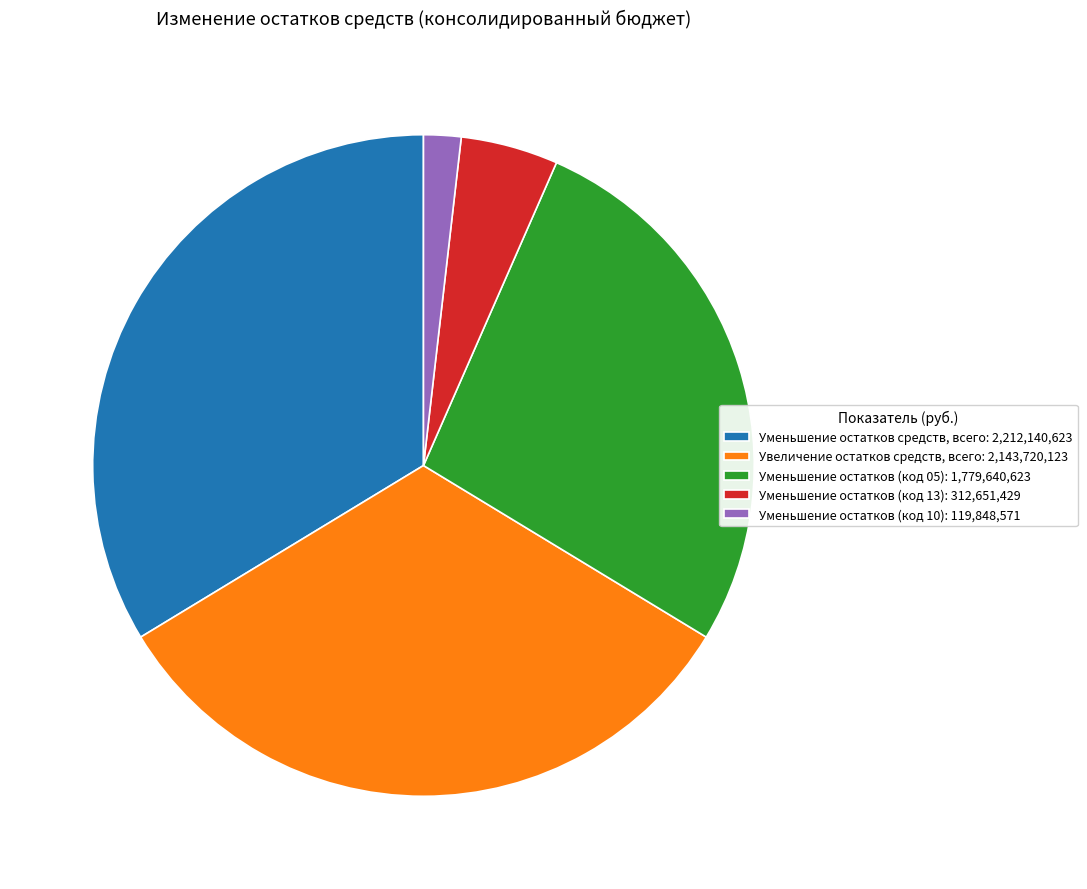

What is the smallest slice in the pie chart?

Уменьшение остатков (код 10)